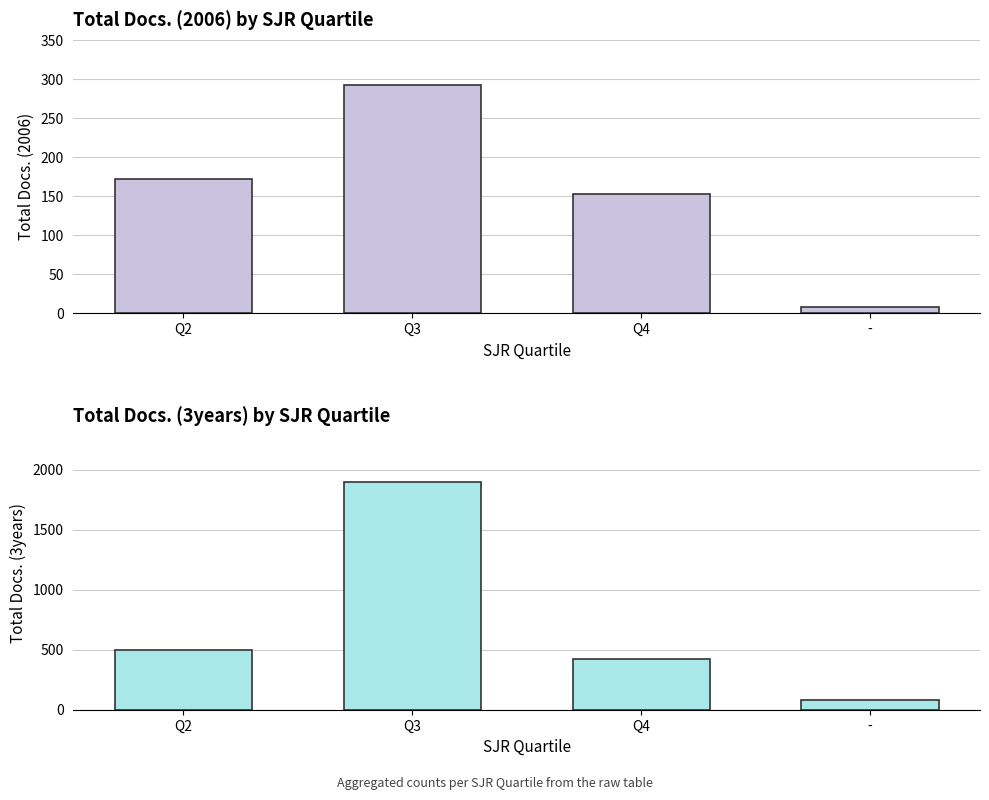

Which series has the largest total across all categories?

Total Docs. (3years)